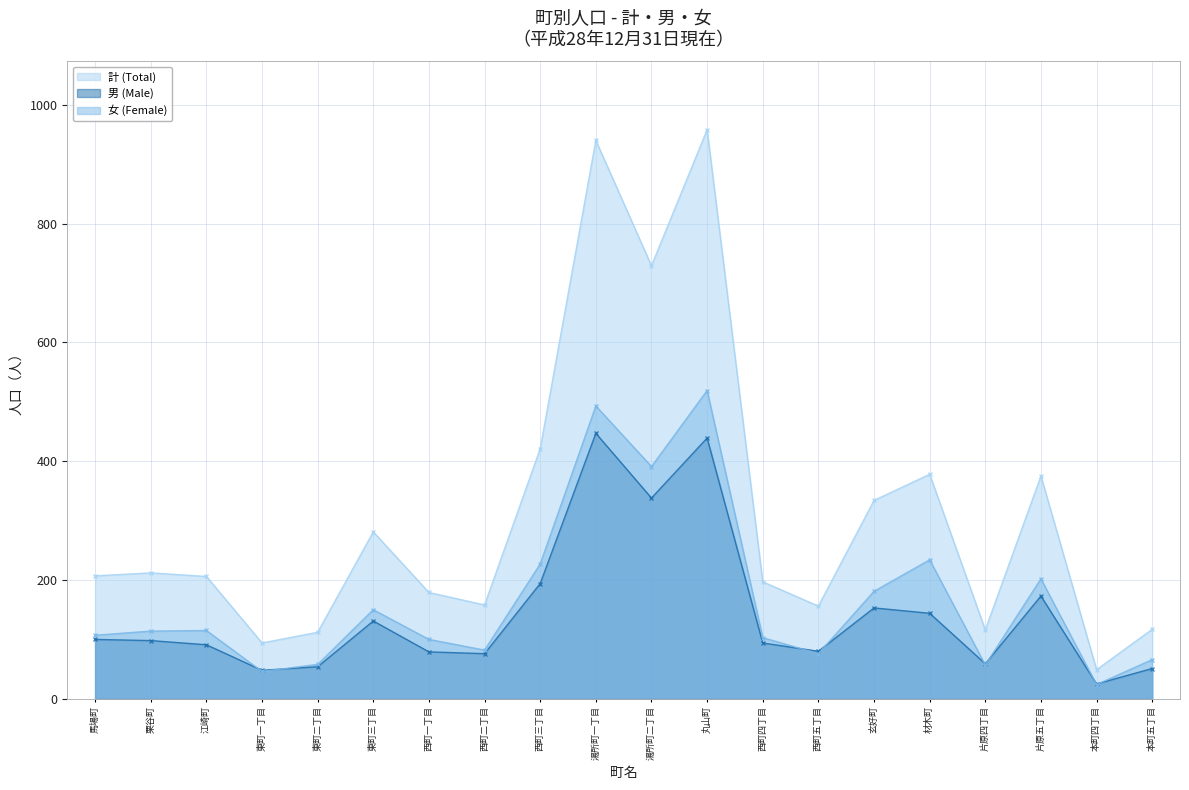

Where is 計 (Total) nearest to the value 503?

西町三丁目